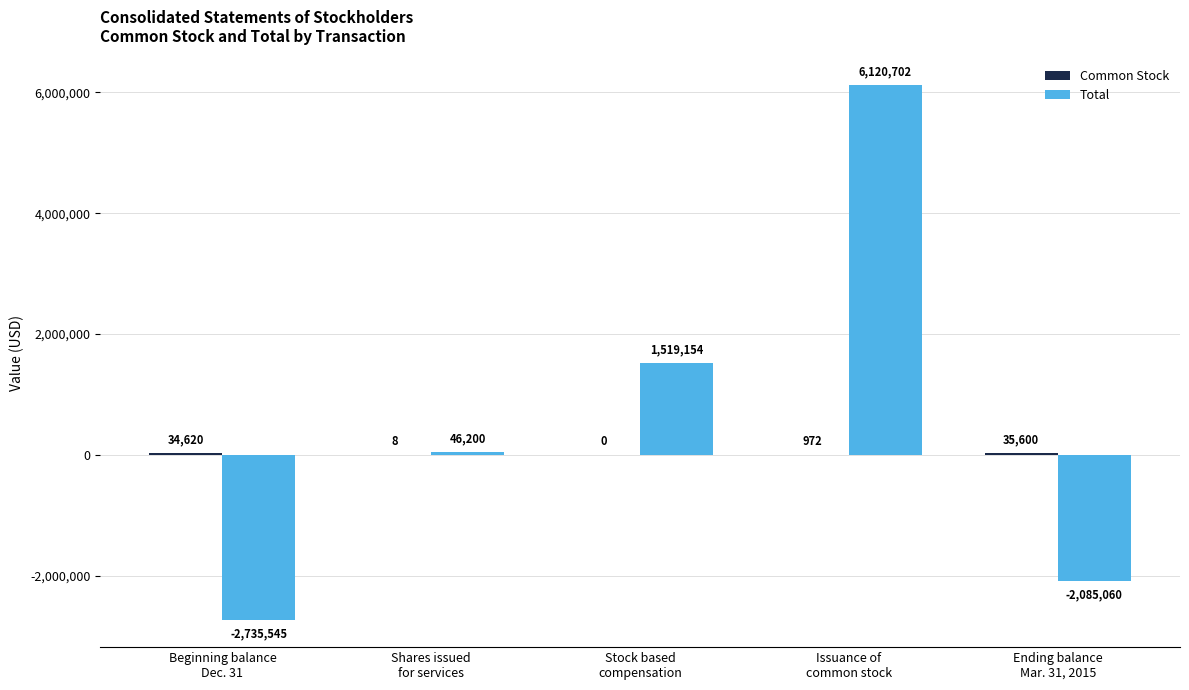

Which series has the largest total across all categories?

Total